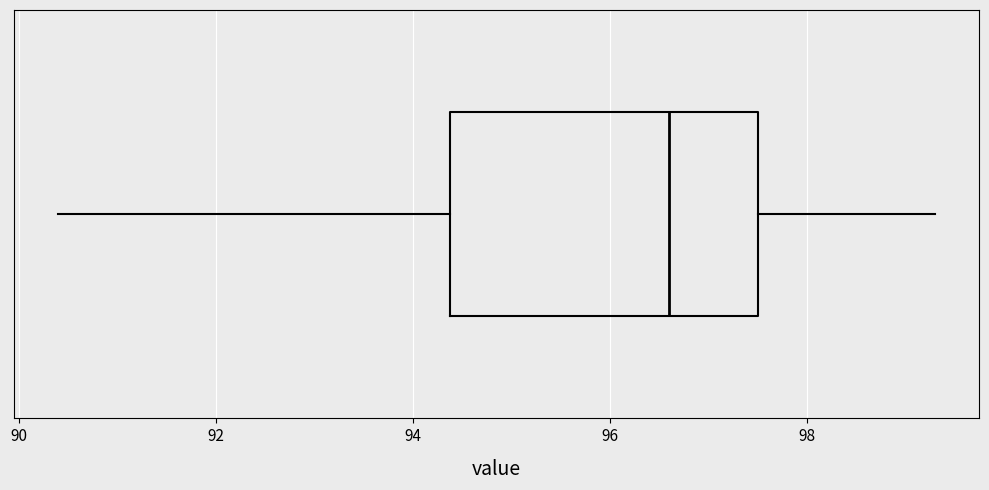

Read this box plot against the x-axis: the position of the median line, the range covered by the box, and the ends of both whiskers. The values are not printed on the chart, so give them approximately, as read against the axis.

median 96.6, box 94.4 to 97.6, whiskers 90.4 to 99.4